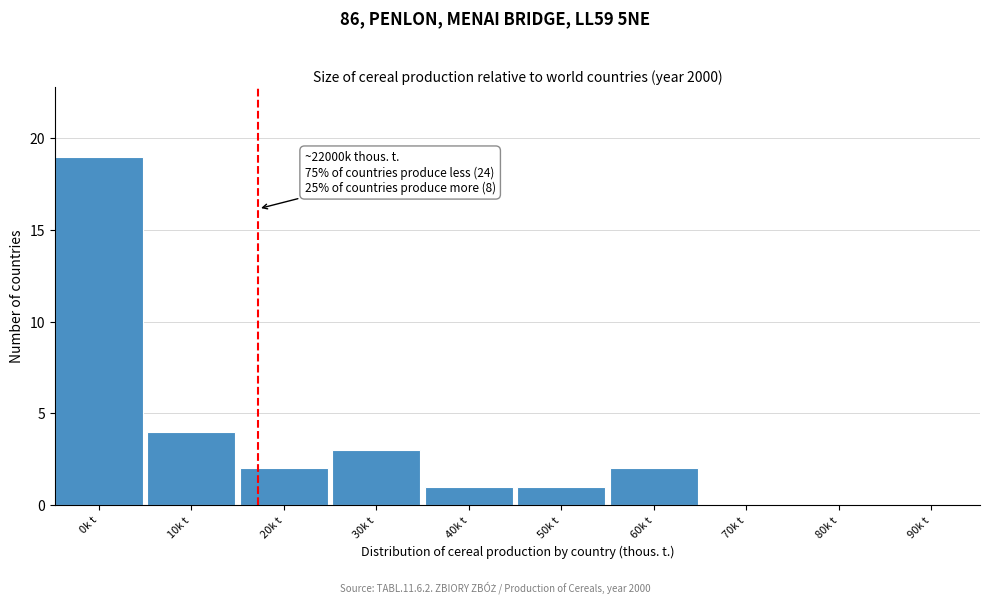

Reading left to right, transcribe all the data shown in this chart.

0k t=19	10k t=4	20k t=2	30k t=3	40k t=1	50k t=1	60k t=2	70k t=0	80k t=0	90k t=0